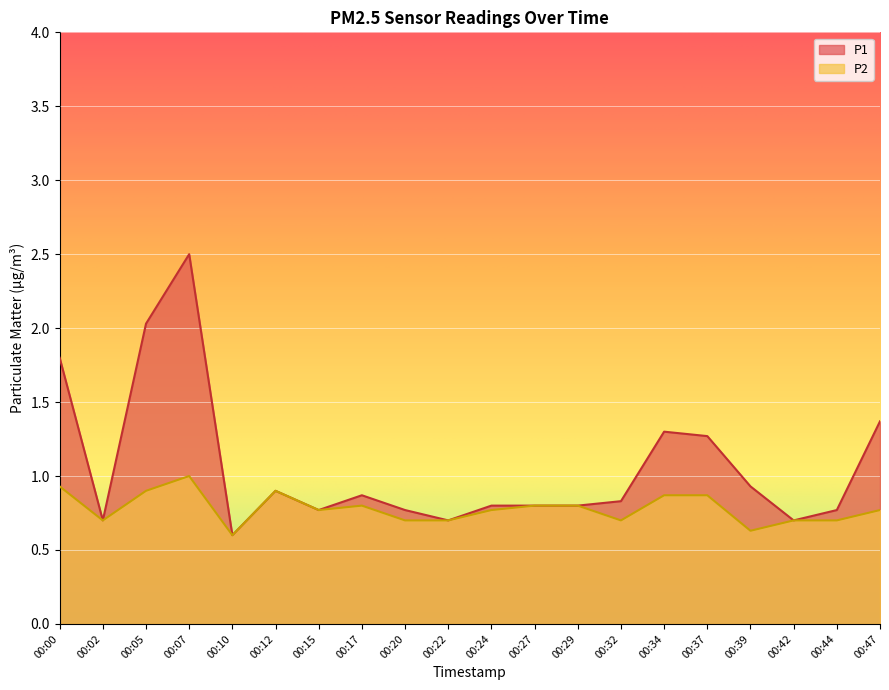

True or false: P2 has a value of 0.2 at 00:39.

False